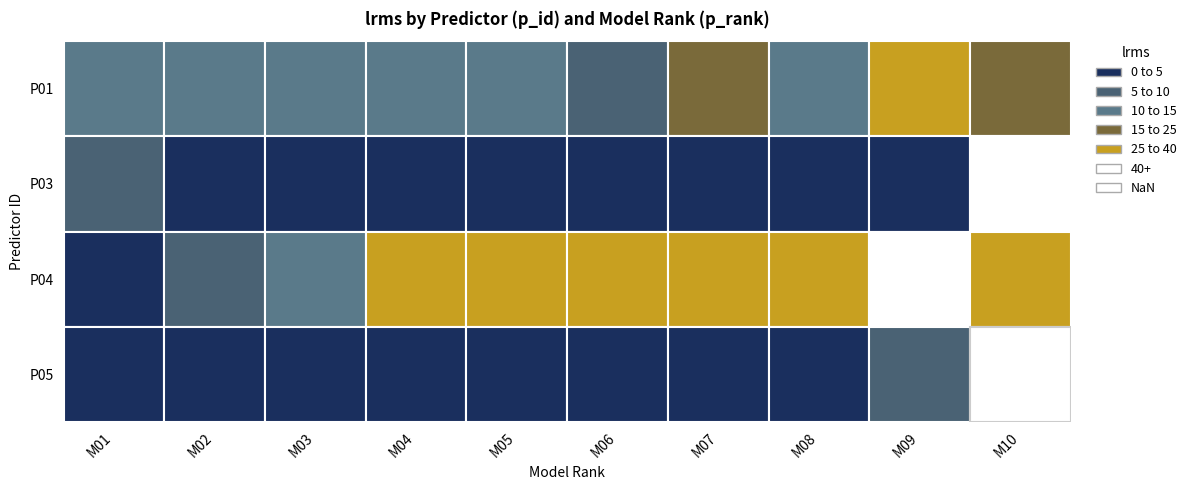

What is the total value across all series at 7?

51.4